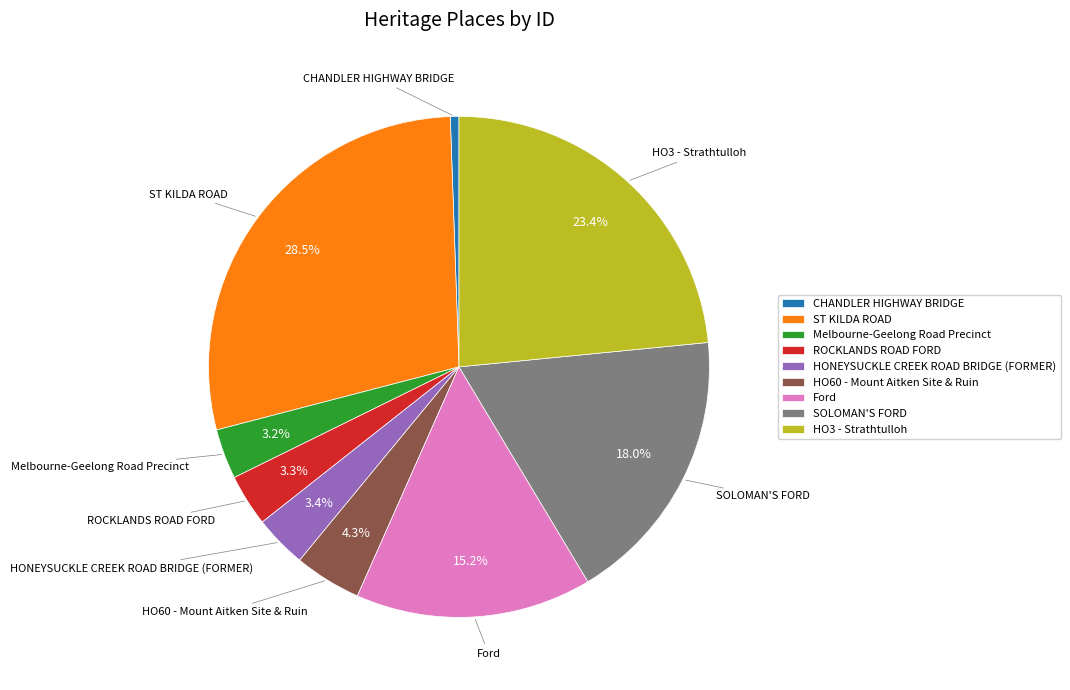

True or false: SOLOMAN'S FORD accounts for 18% of the total.

True